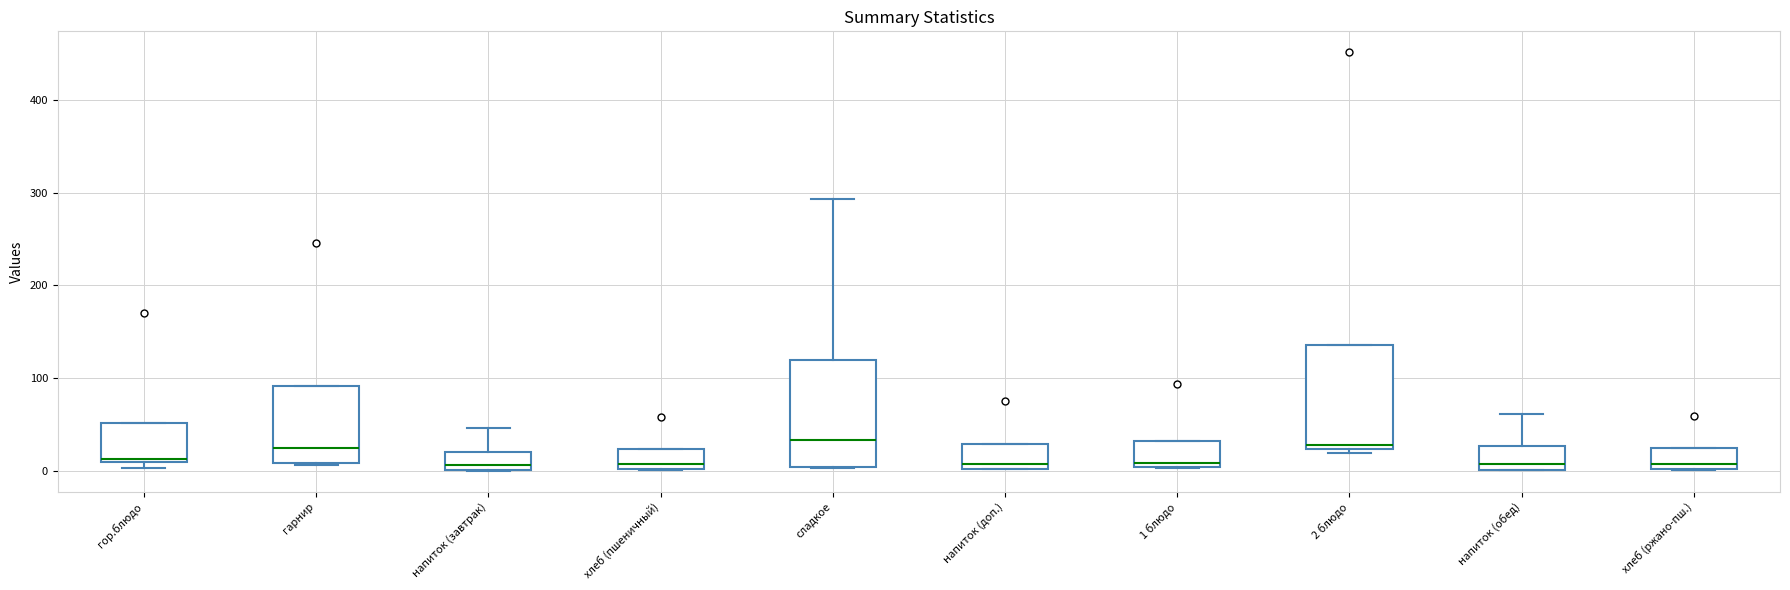

Where is the upper edge of the box for напиток (доп.) on the y-axis? The values are not printed on the chart, so give them approximately, as read against the axis.

30